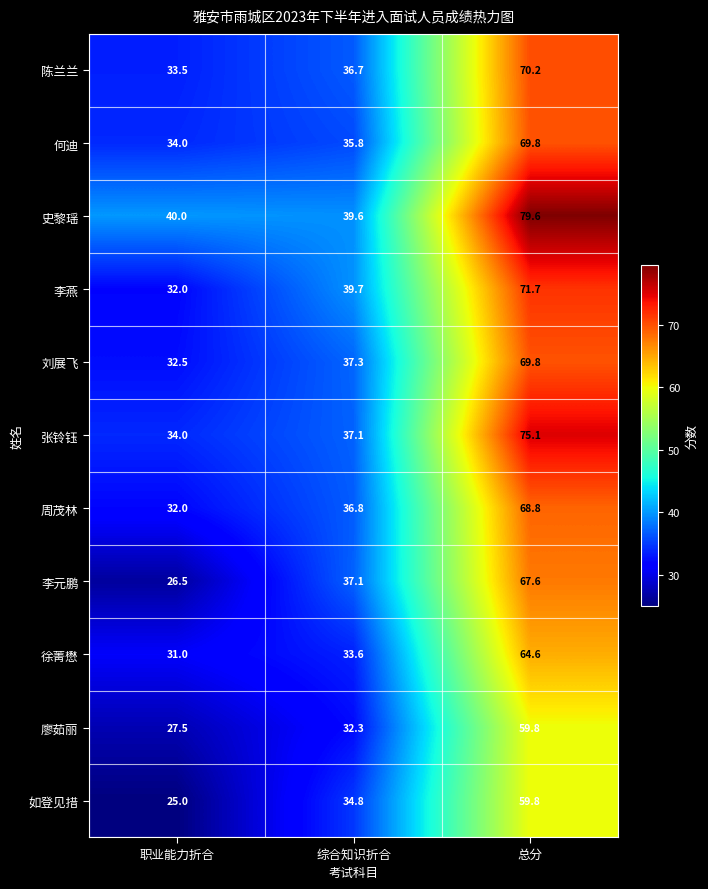

What is the average value of the 周茂林 series?

45.9